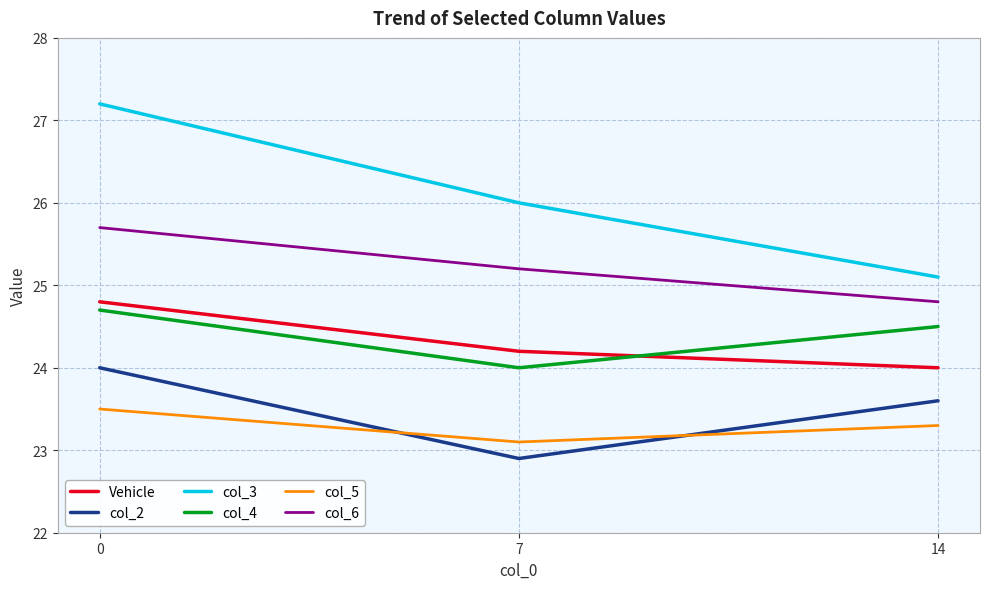

What is the total value across all series at 14?

145.3